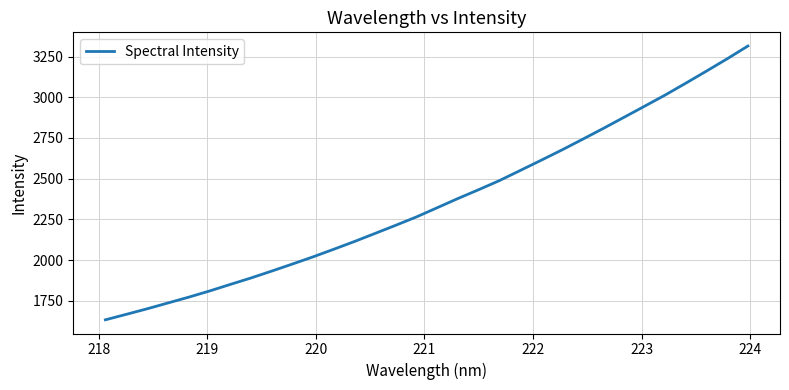

What is the maximum value shown in the chart?

3315.2